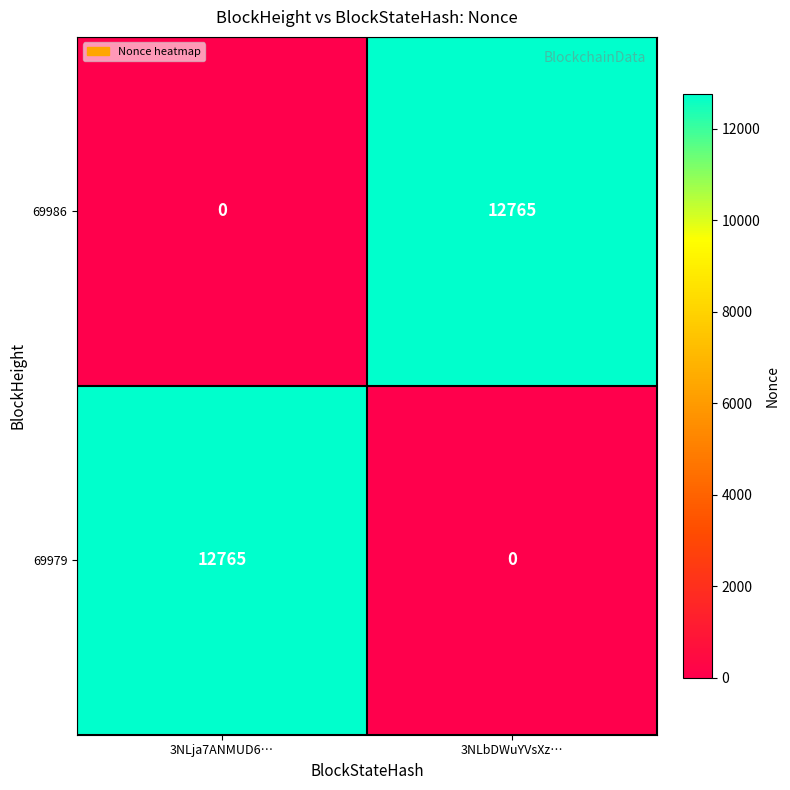

Is it true that 69979 equals 5055 at 3NLja7ANMUD6…?

False